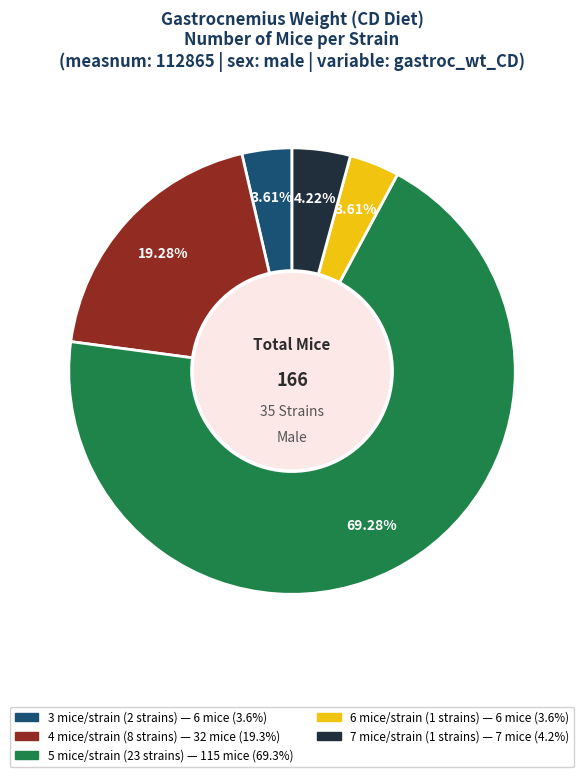

How many segments does this pie chart have?

5